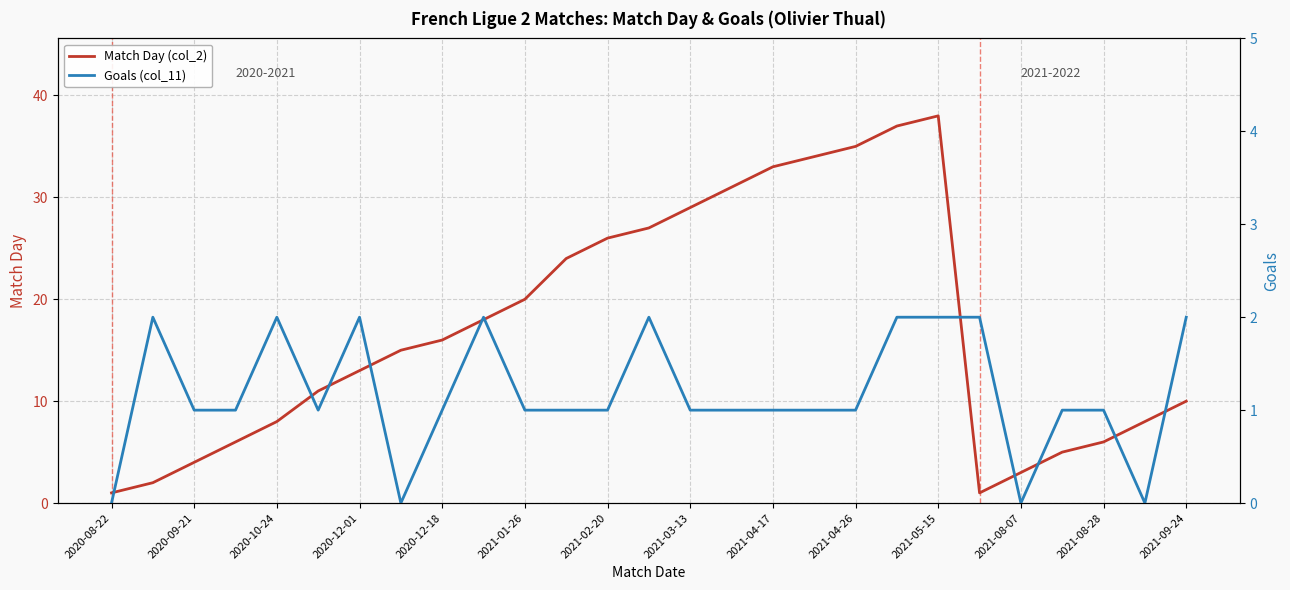

How many values in the Match Day (col_2) series are below 15?

13